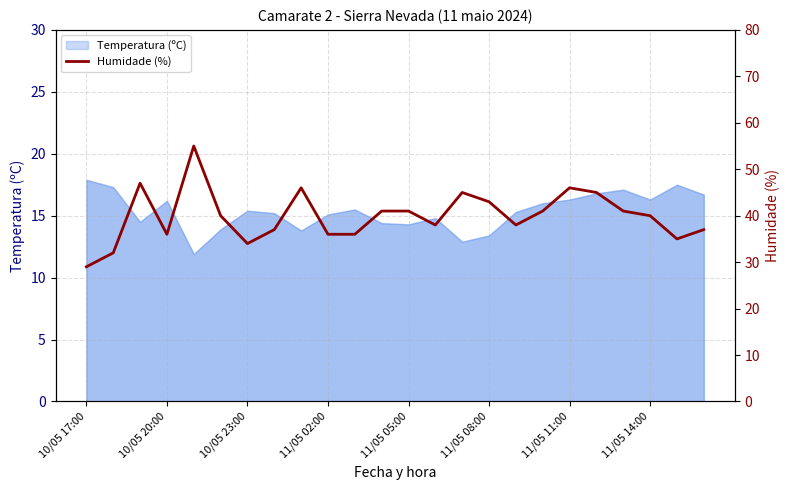

What is the sum of the values at 18 and 11?

87